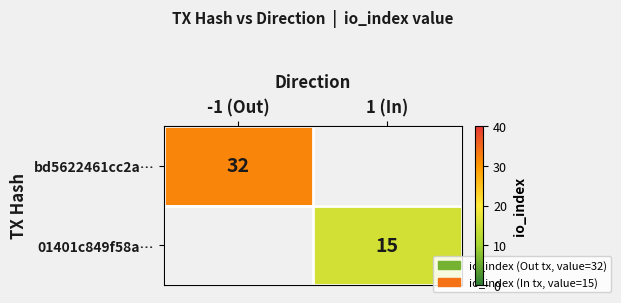

True or false: 01401c849f58a… has a value of 21 at 1 (In).

False